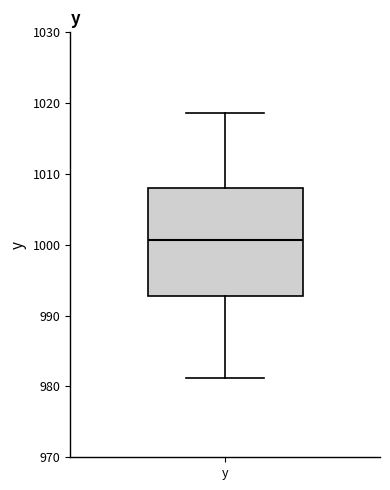

Where does the median line of the box for y sit on the y-axis? The values are not printed on the chart, so give them approximately, as read against the axis.

1001